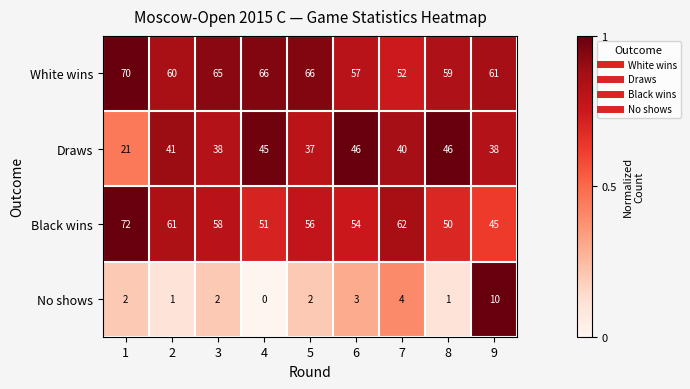

What is the total value across all series at 7?

158